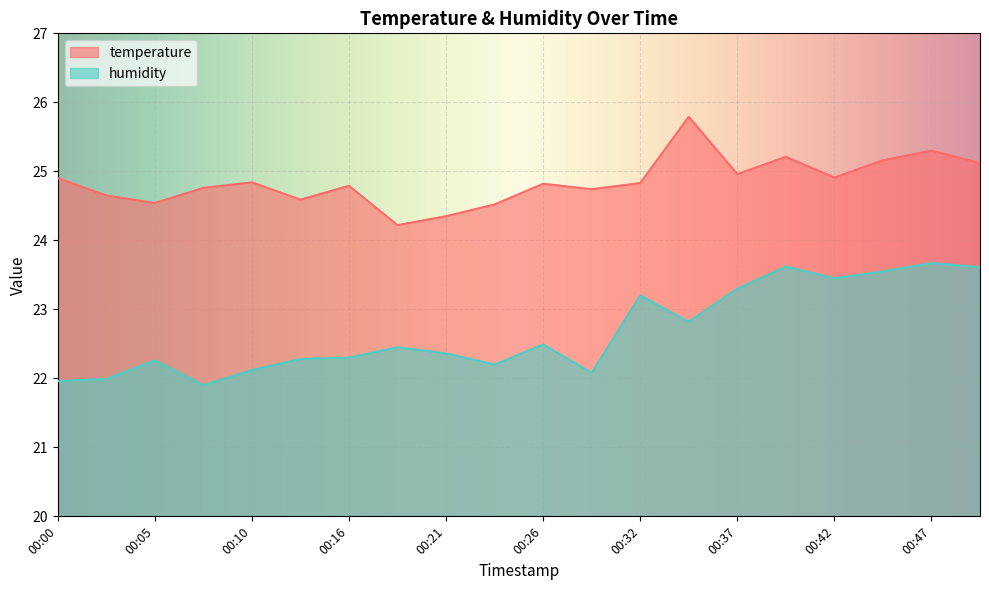

Which has a higher value, 00:45 or 00:26?

00:45